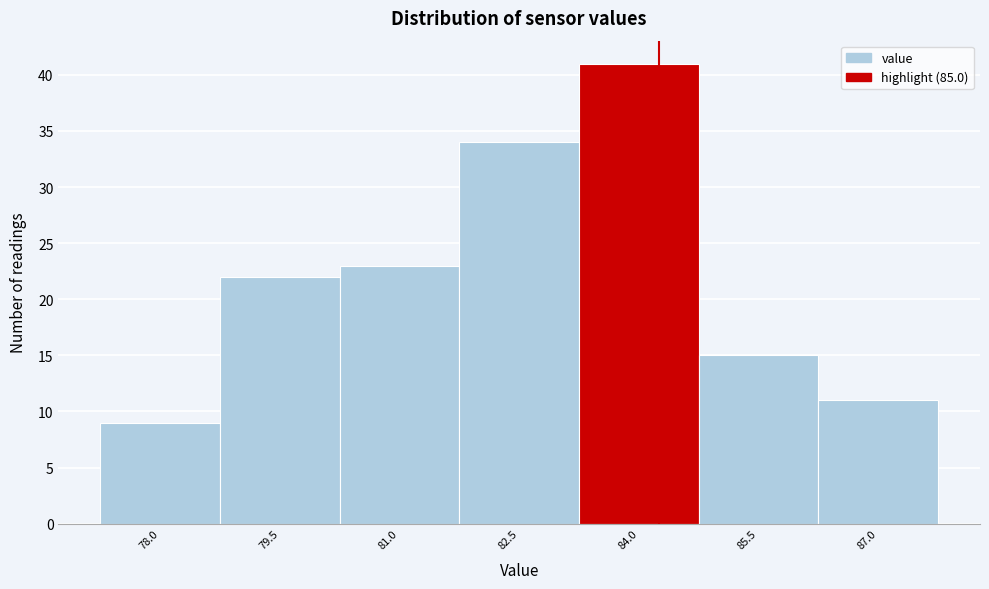

Reading left to right, extract all data points from this chart.

78.0=9	79.5=22	81.0=23	82.5=34	84.0=41	85.5=15	87.0=11